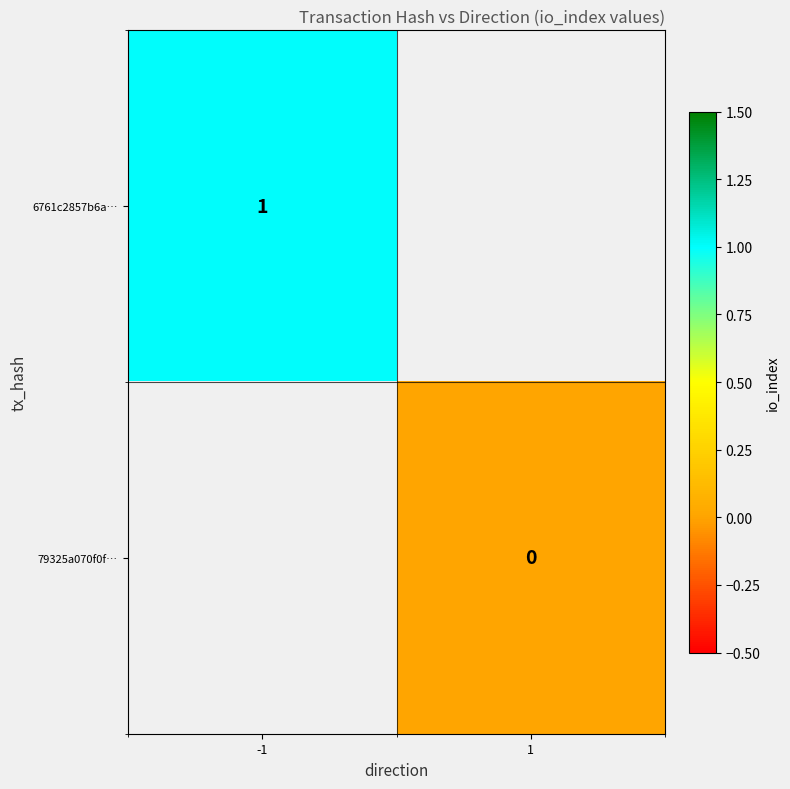

Is it true that 6761c2857b6a… equals 1 at -1?

True